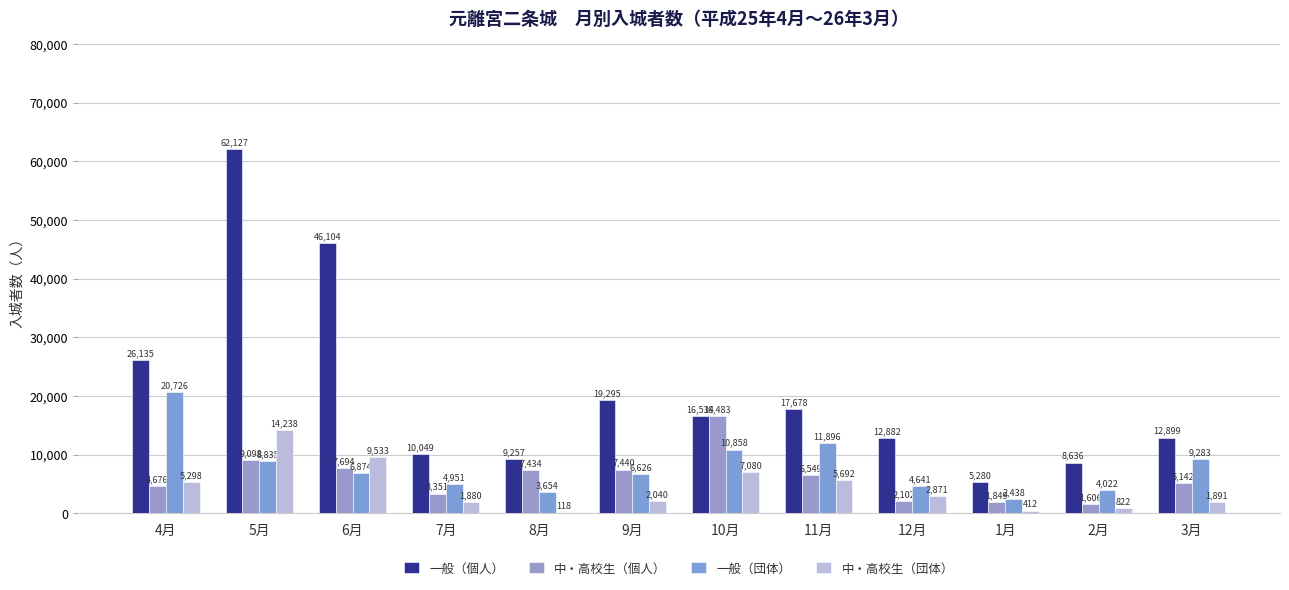

What is the average value of the 中・高校生（団体） series?

4323